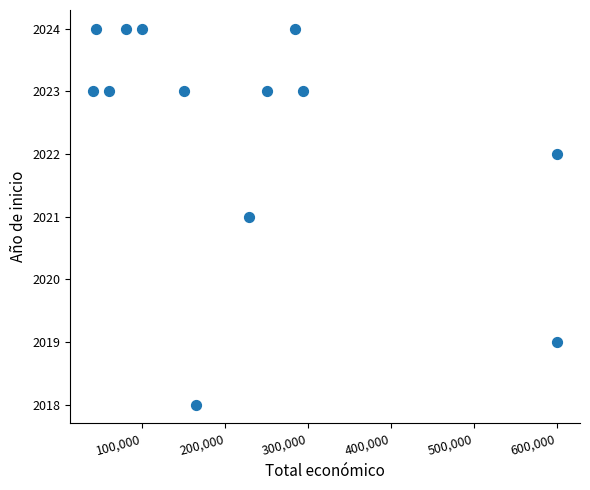

What is the range of Y values (max minus min)?

6